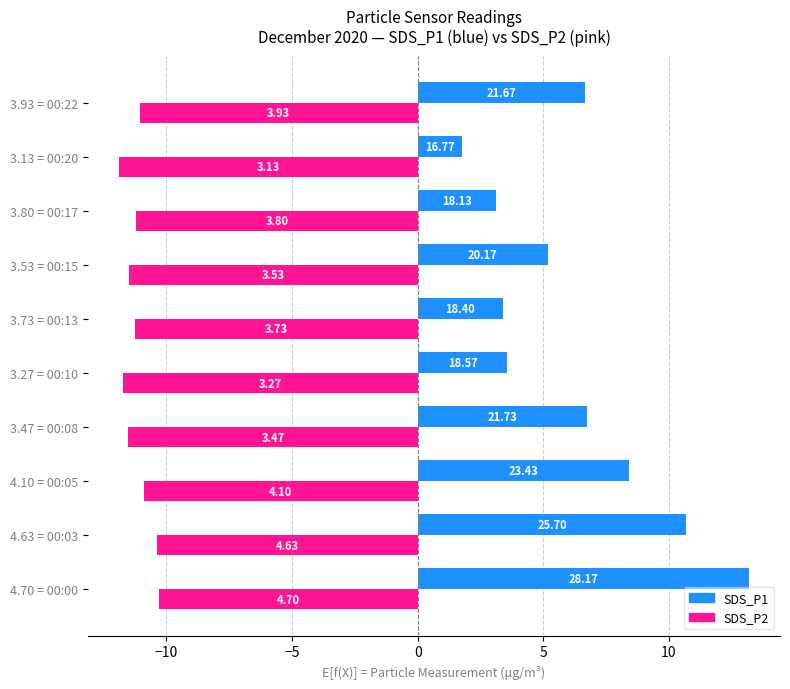

What are all the series names shown in the legend?

SDS_P1, SDS_P2